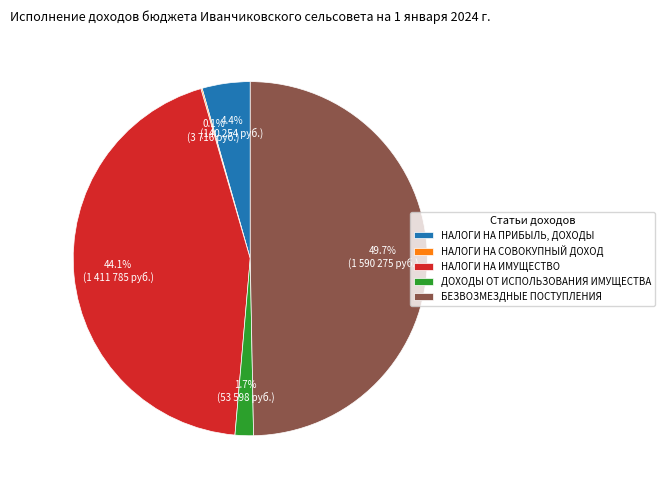

What portion of the pie excludes НАЛОГИ НА ПРИБЫЛЬ, ДОХОДЫ?

95.6%